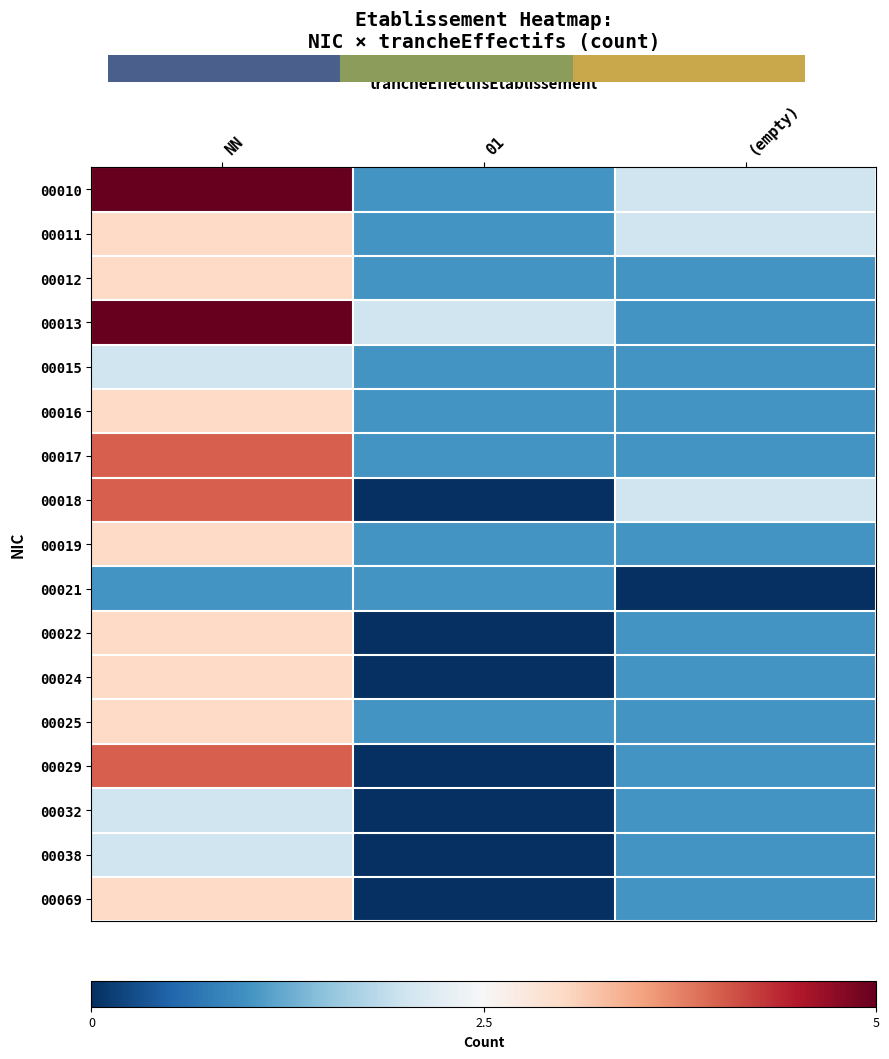

At how many categories does at least one series exceed 4?

1